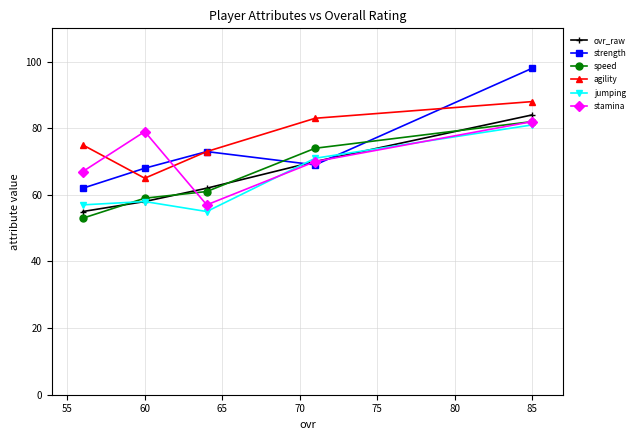

True or false: agility and jumping intersect in this chart.

False